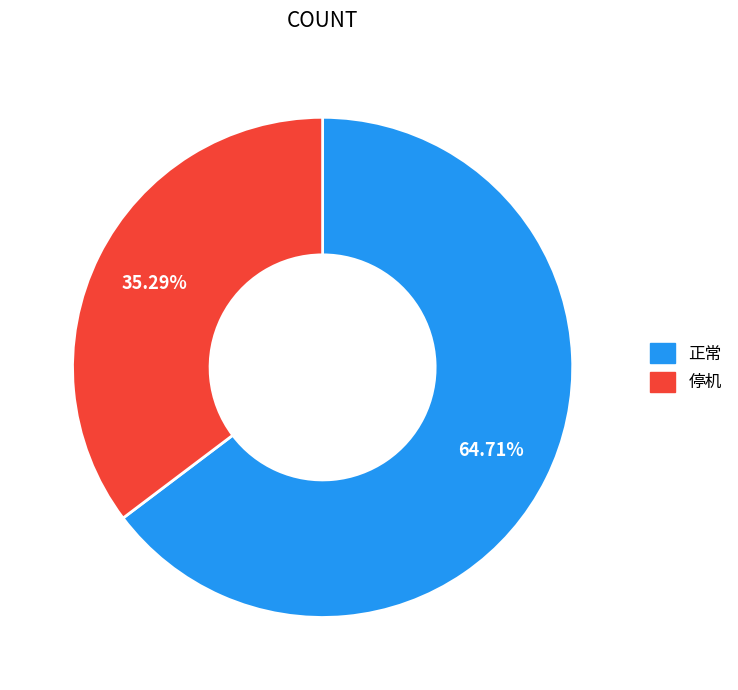

Count the number of slices in the pie.

2